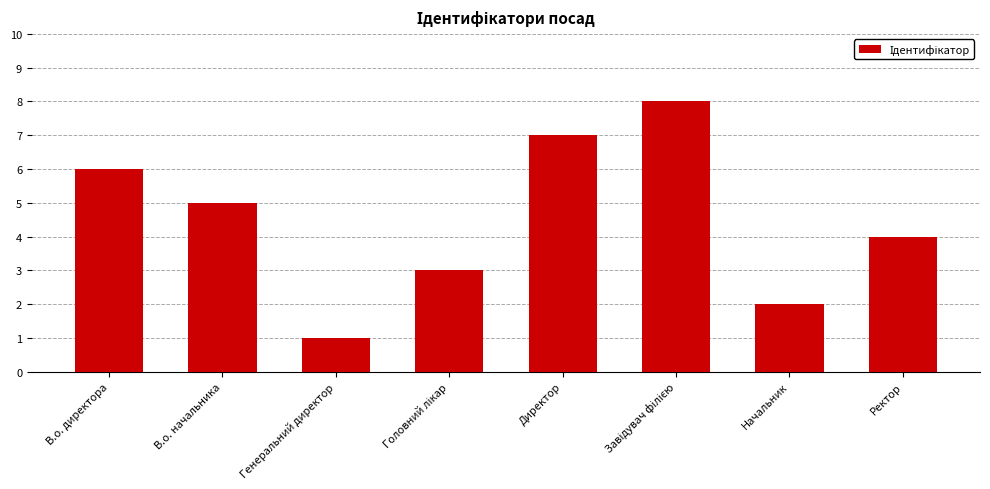

Reading left to right, what are all the values shown in this chart?

6	5	1	3	7	8	2	4